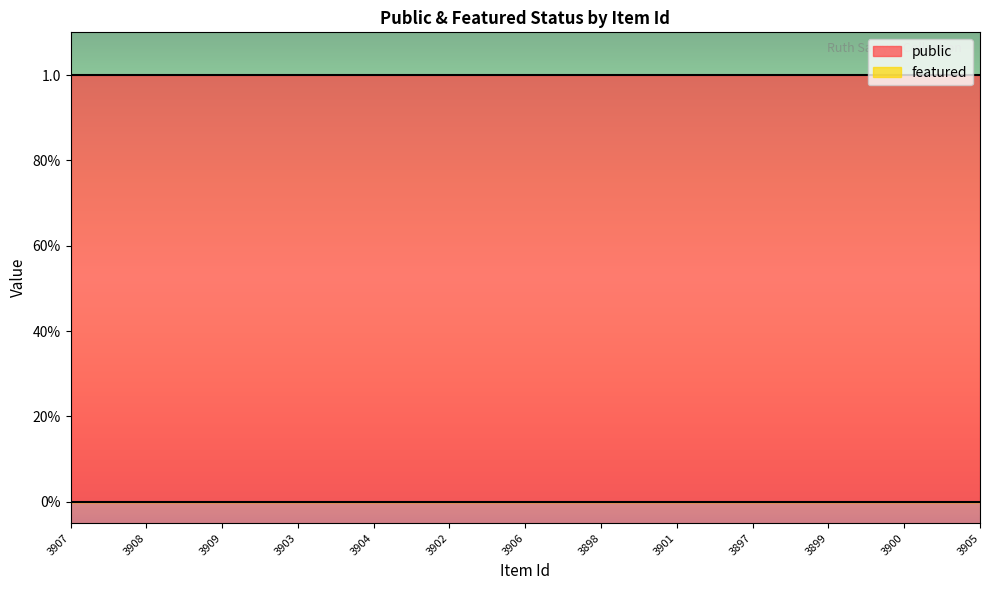

The featured series shows 0 at 3907. True or false?

True